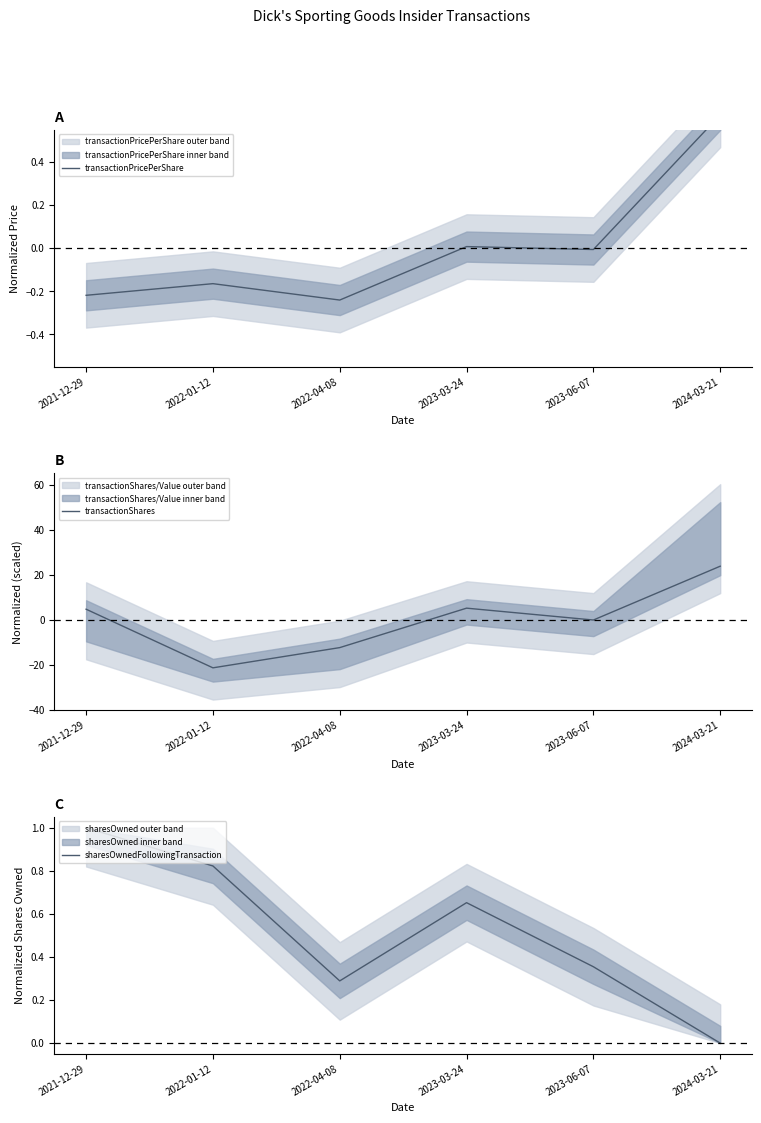

Reading left to right, list all the values displayed in this chart.

transactionPricePerShare: -0.2	-0.2	-0.2	0.0	-0.0	0.6
transactionShares: 4.7	-21.4	-12.4	5.2	-0.1	23.9
sharesOwnedFollowingTransaction: 1.0	0.8	0.3	0.7	0.4	0.0